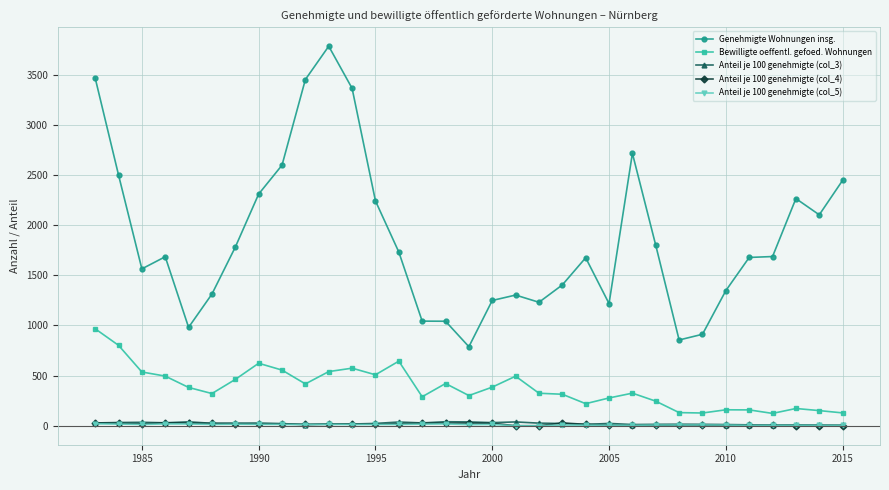

What is the value of the Bewilligte oeffentl. gefoed. Wohnungen point at the 20th from the left?

324.0